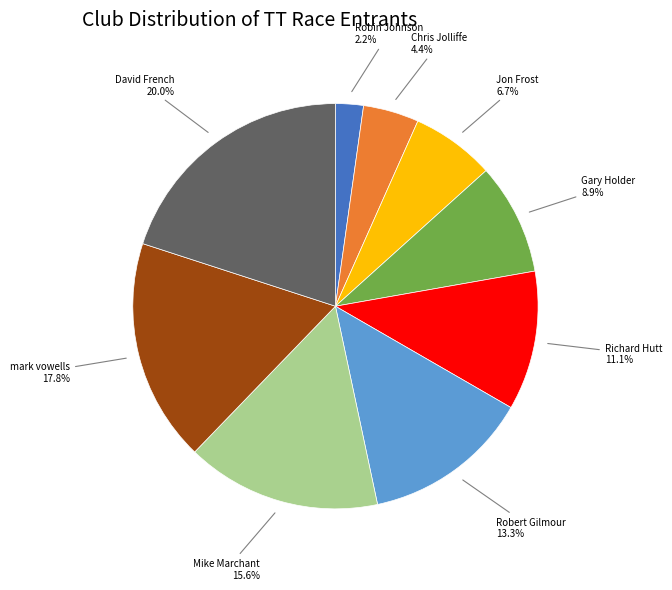

Does any single category account for the majority?

No